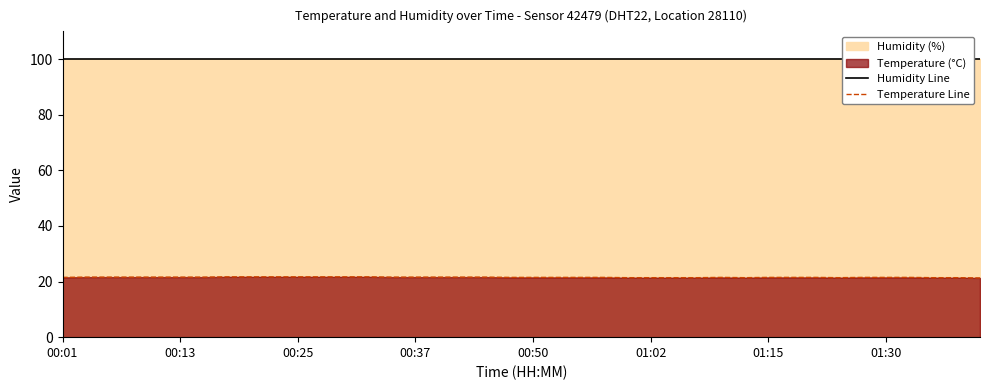

Reading left to right, extract all data points from this chart.

Humidity Line: 99.9	99.9	99.9	99.9	99.9	99.9	99.9	99.9	99.9	99.9	99.9	99.9	99.9	99.9	99.9	99.9	99.9	99.9	99.9	99.9	99.9	99.9	99.9	99.9	99.9	99.9	99.9	99.9	99.9	99.9	99.9	99.9	99.9	99.9	99.9	99.9	99.9	99.9	99.9	99.9
Temperature Line: 21.5	21.6	21.6	21.6	21.6	21.6	21.6	21.7	21.7	21.7	21.7	21.7	21.7	21.7	21.6	21.6	21.6	21.6	21.6	21.5	21.5	21.5	21.5	21.5	21.4	21.4	21.4	21.4	21.5	21.4	21.5	21.5	21.5	21.4	21.5	21.5	21.5	21.4	21.4	21.3